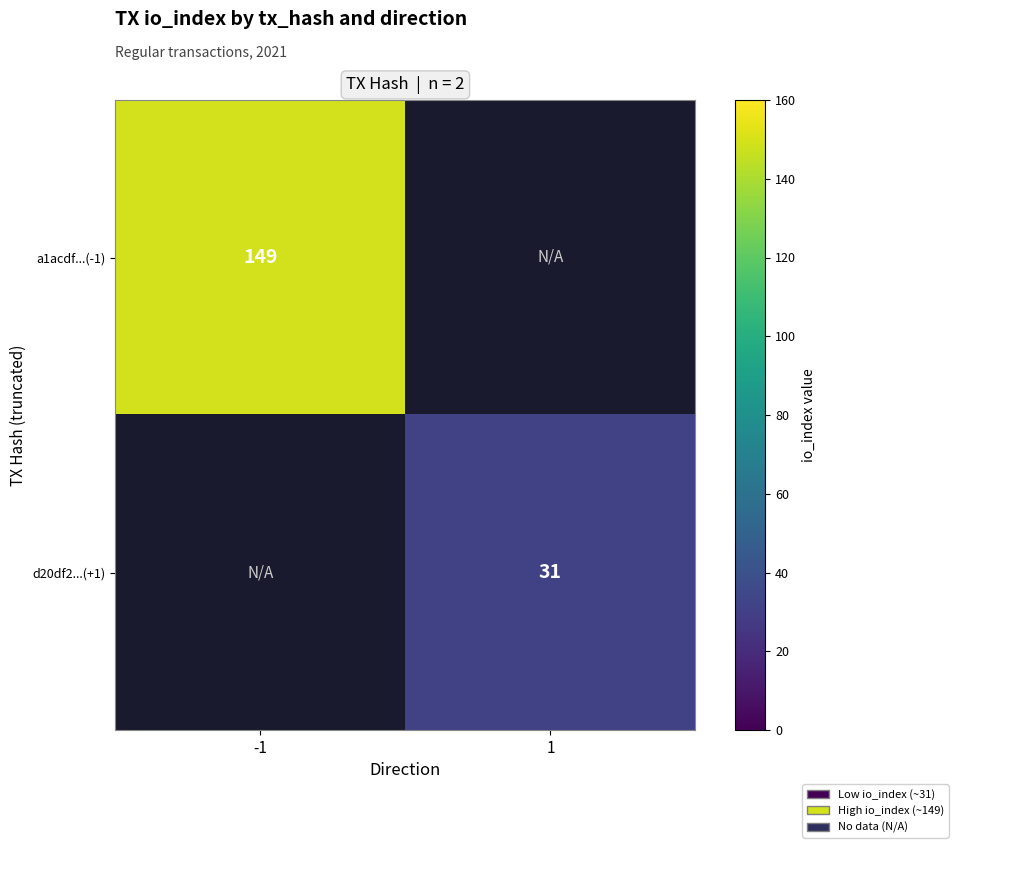

Is the value of a1acdf...(-1) at -1 greater than the value of d20df2...(+1) at 1?

Yes